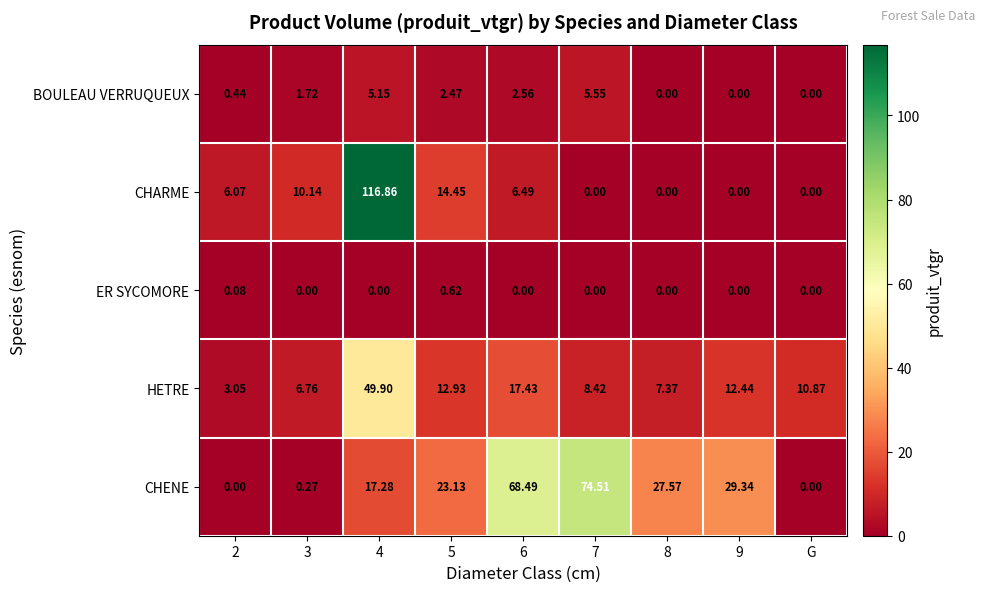

List the series in order of their peak value, lowest first.

ER SYCOMORE, BOULEAU VERRUQUEUX, HETRE, CHENE, CHARME